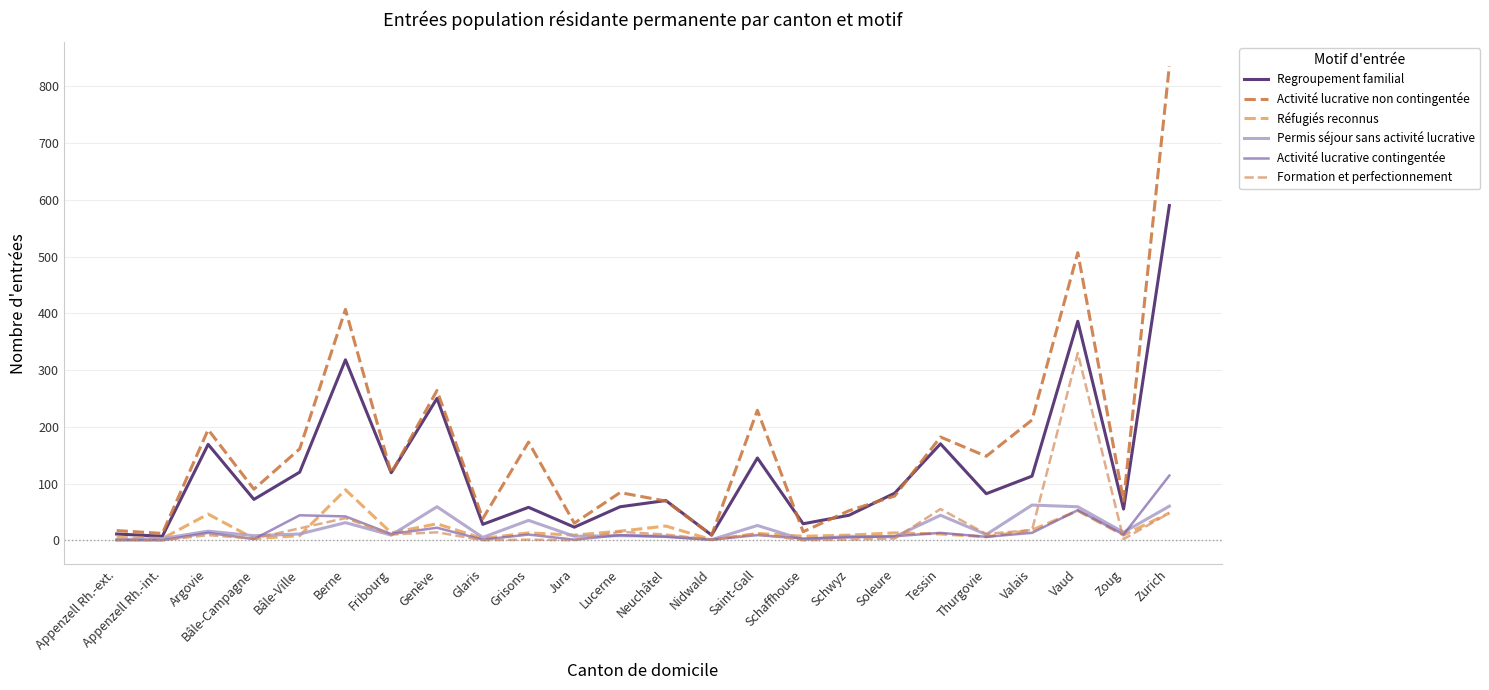

How many lines are shown in the chart?

6